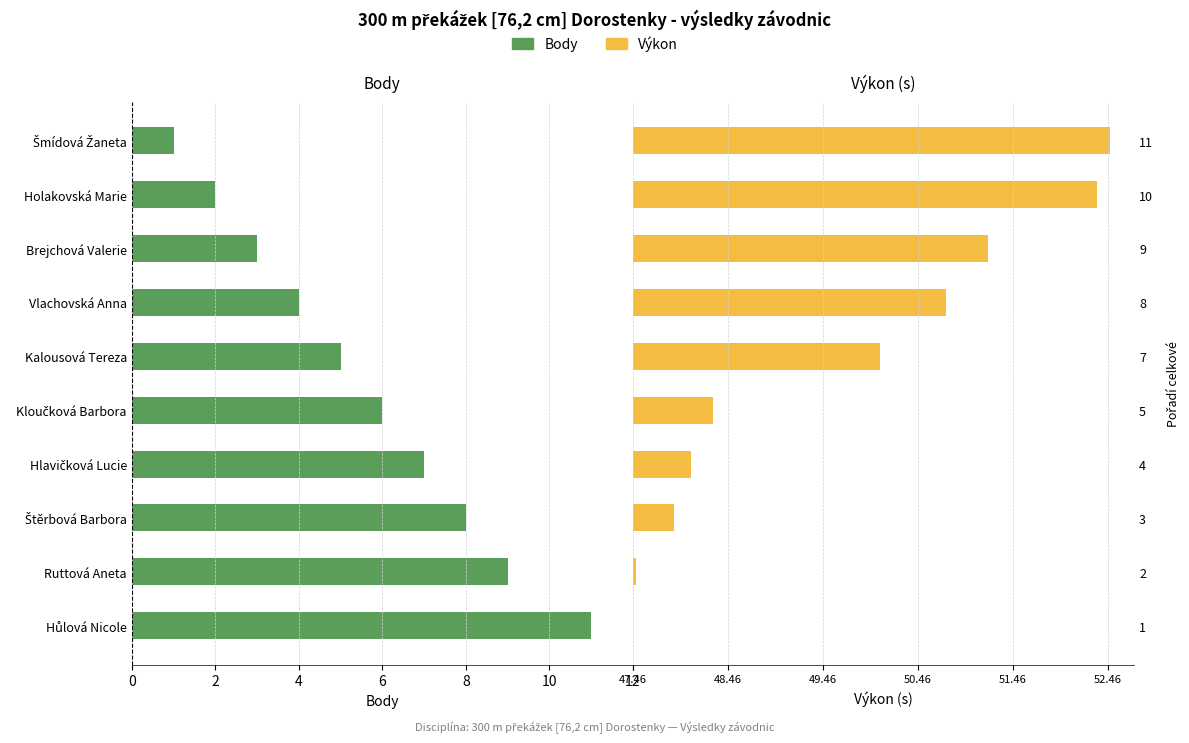

List the series in order of their overall mean, lowest first.

Výkon, Body